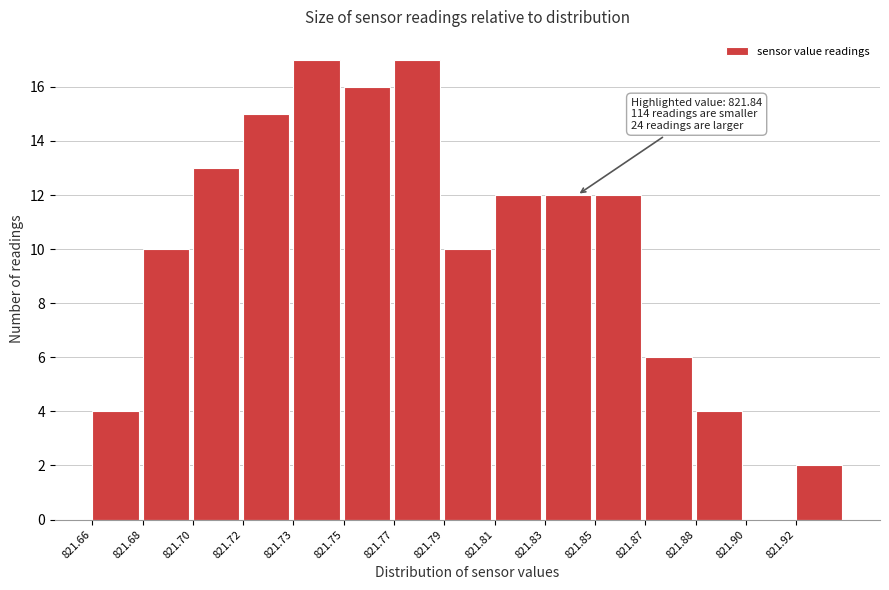

Reading left to right, what are all the values shown in this chart?

821.66=4	821.68=10	821.70=13	821.72=15	821.73=17	821.75=16	821.77=17	821.79=10	821.81=12	821.83=12	821.85=12	821.87=6	821.88=4	821.90=0	821.92=2